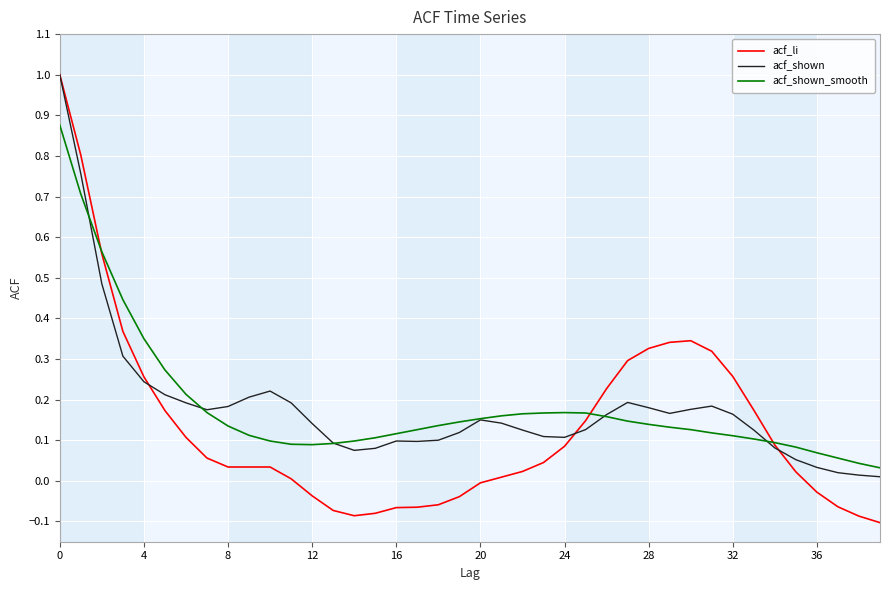

At how many categories does at least one series exceed 0?

40